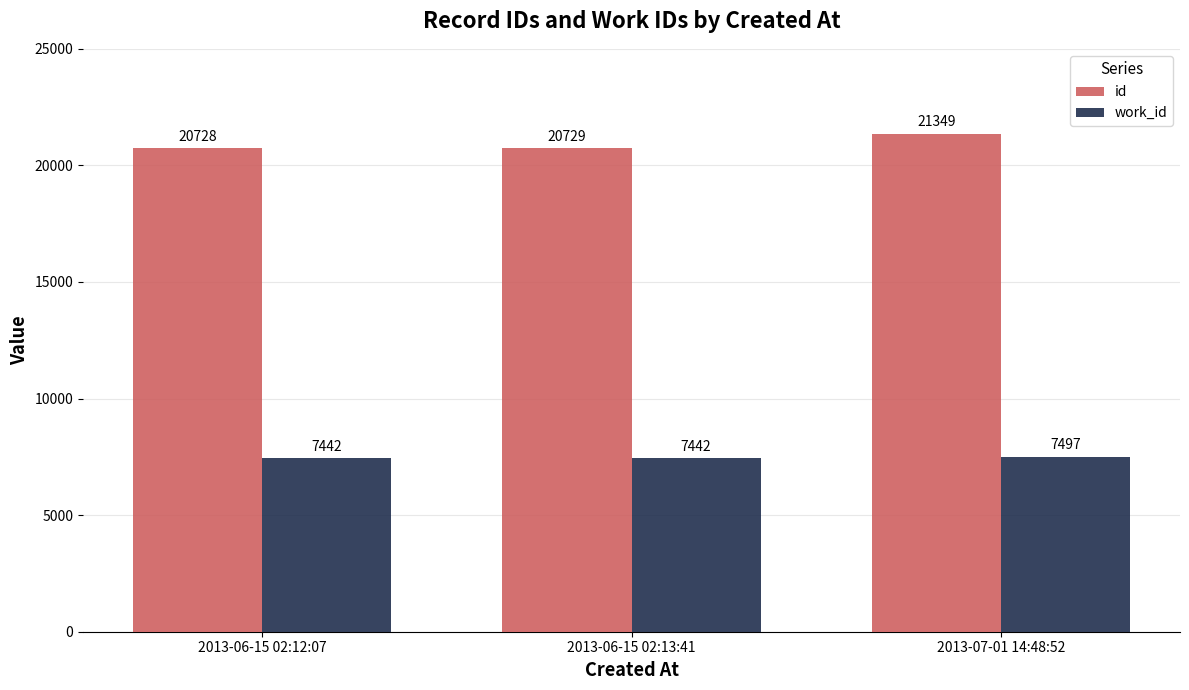

Which series has the largest total across all categories?

id